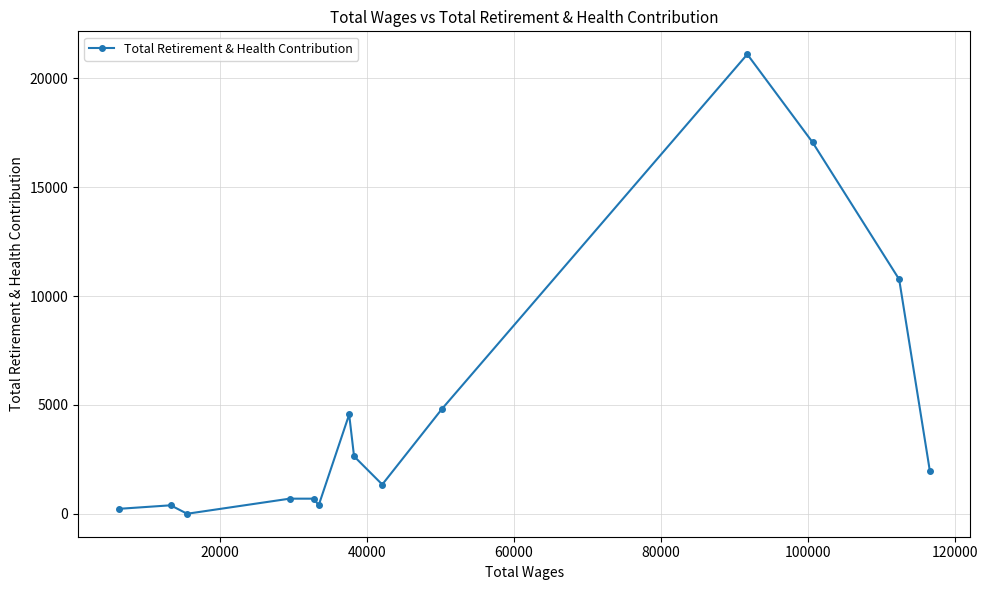

What is the difference between the maximum and minimum values?

21105